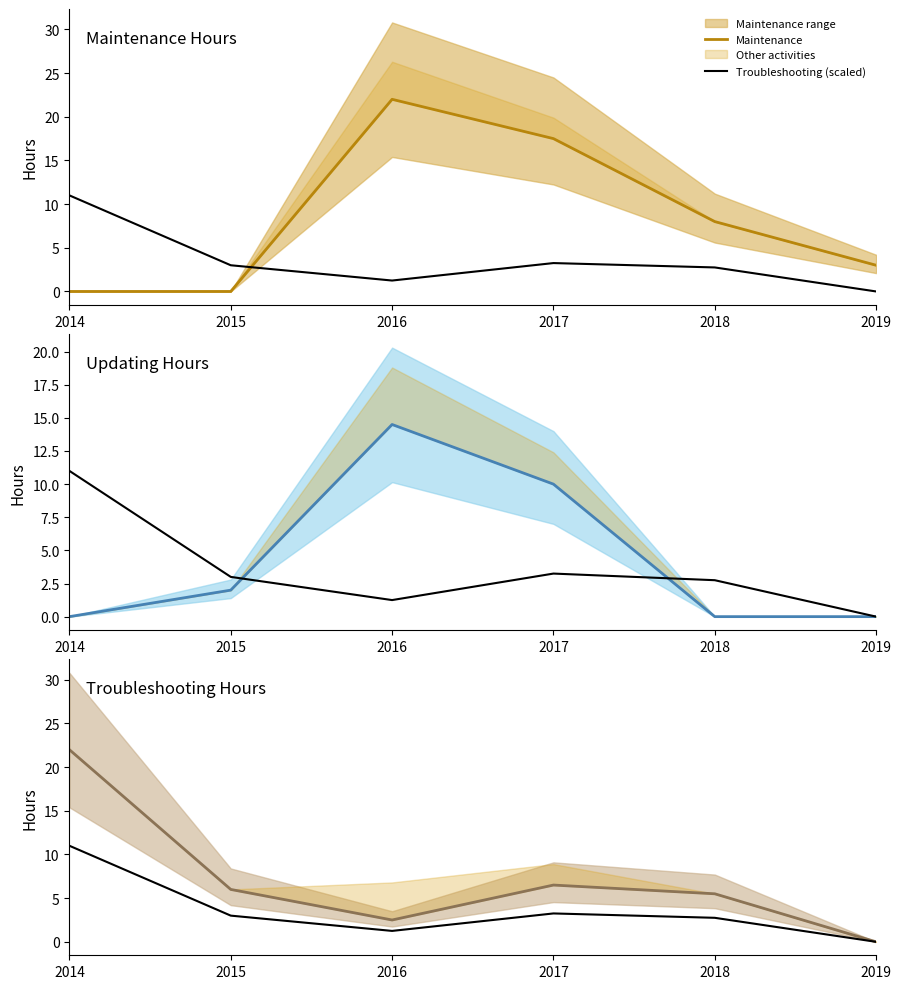

Reading left to right, transcribe all the data shown in this chart.

Maintenance: 2014=0.0	2015=0.0	2016=22.0	2017=17.5	2018=8.0	2019=3.0
Troubleshooting (scaled): 2014=11.0	2015=3.0	2016=1.2	2017=3.2	2018=2.8	2019=0.0
Updating: 2014=0.0	2015=2.0	2016=14.5	2017=10.0	2018=0.0	2019=0.0
Troubleshooting: 2014=22.0	2015=6.0	2016=2.5	2017=6.5	2018=5.5	2019=0.0